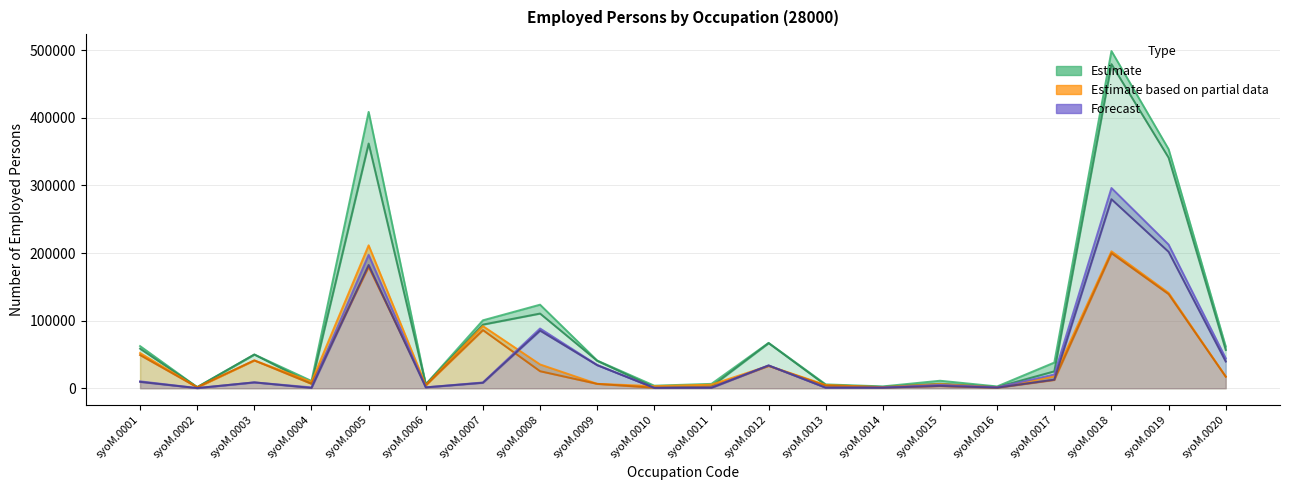

Is the value of Total (col_7) at syoM.0006 greater than the value of Female (col_12) at syoM.0006?

Yes